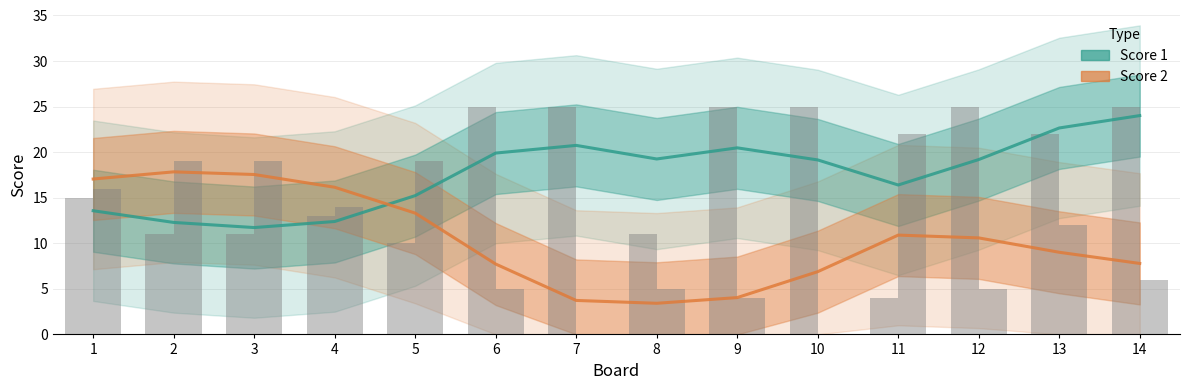

Is it true that Score 1 equals 35.5 at 7?

False